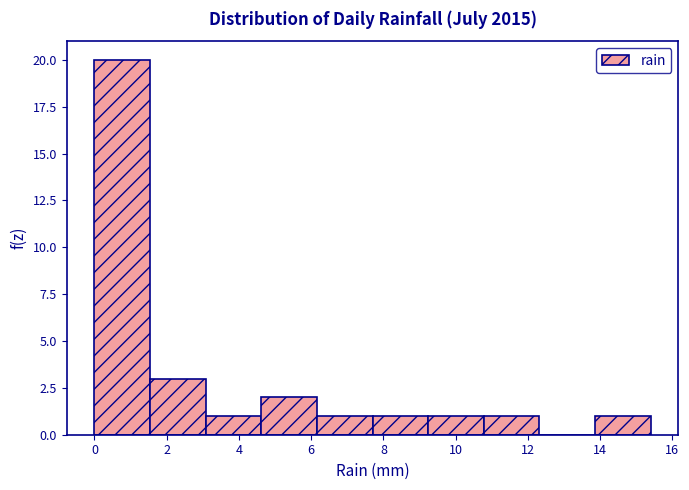

Over which range of the x-axis is the bar tallest?

0.00 to 1.54